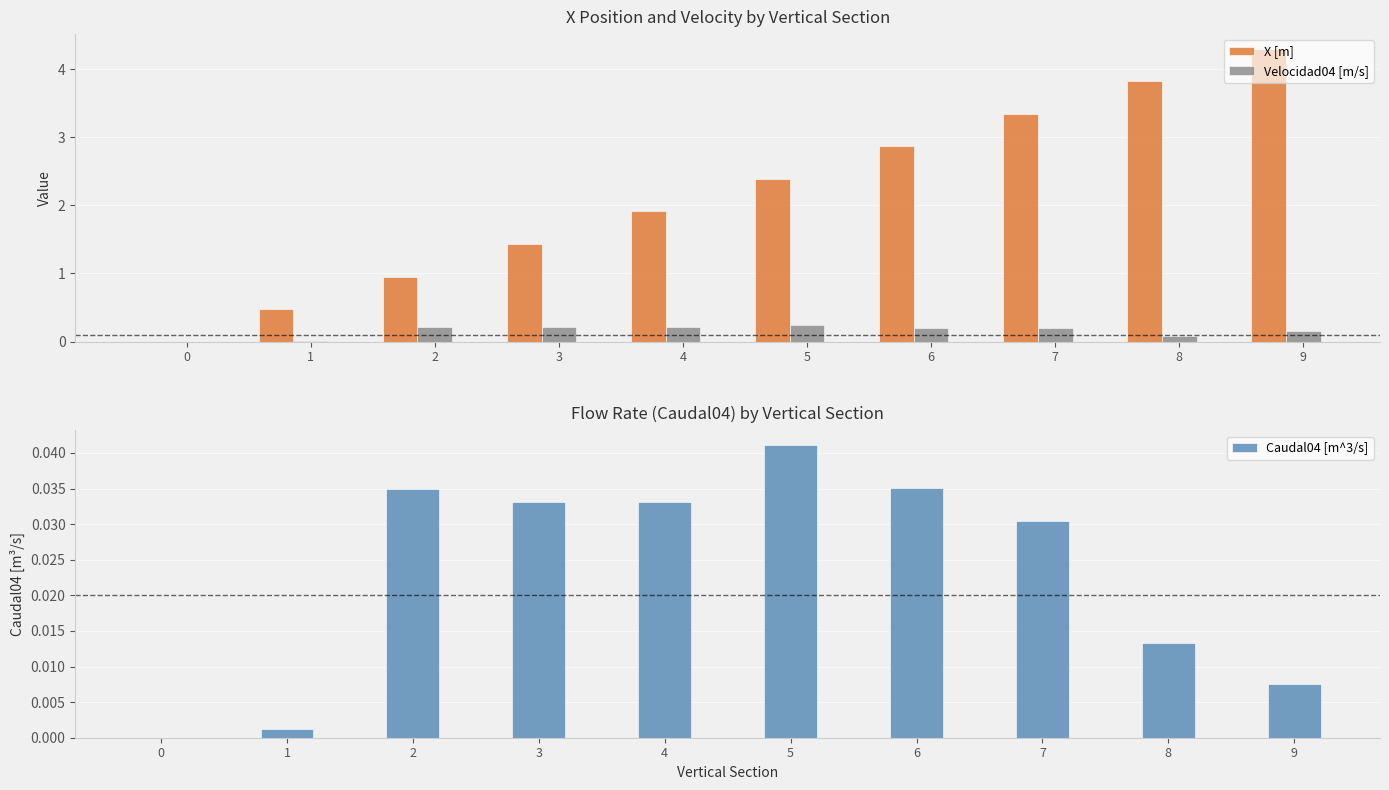

List the labels in order of X [m] value, smallest first.

0, 1, 2, 3, 4, 5, 6, 7, 8, 9